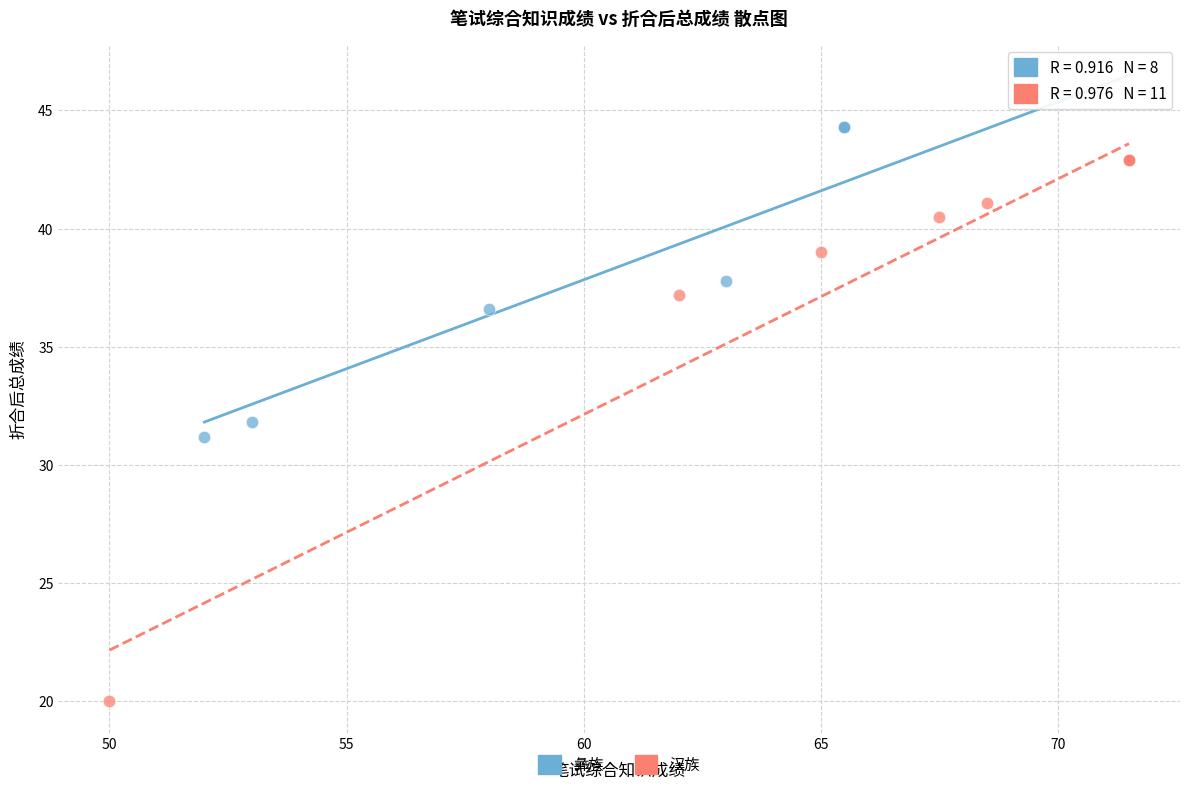

Which series has the widest spread of Y values?

汉族